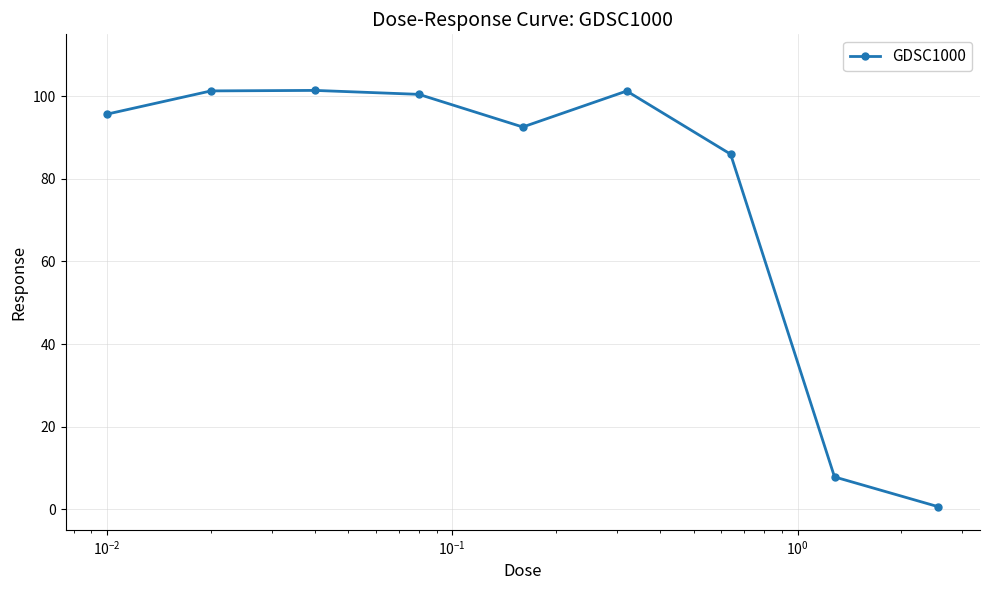

What is the average value?

76.3